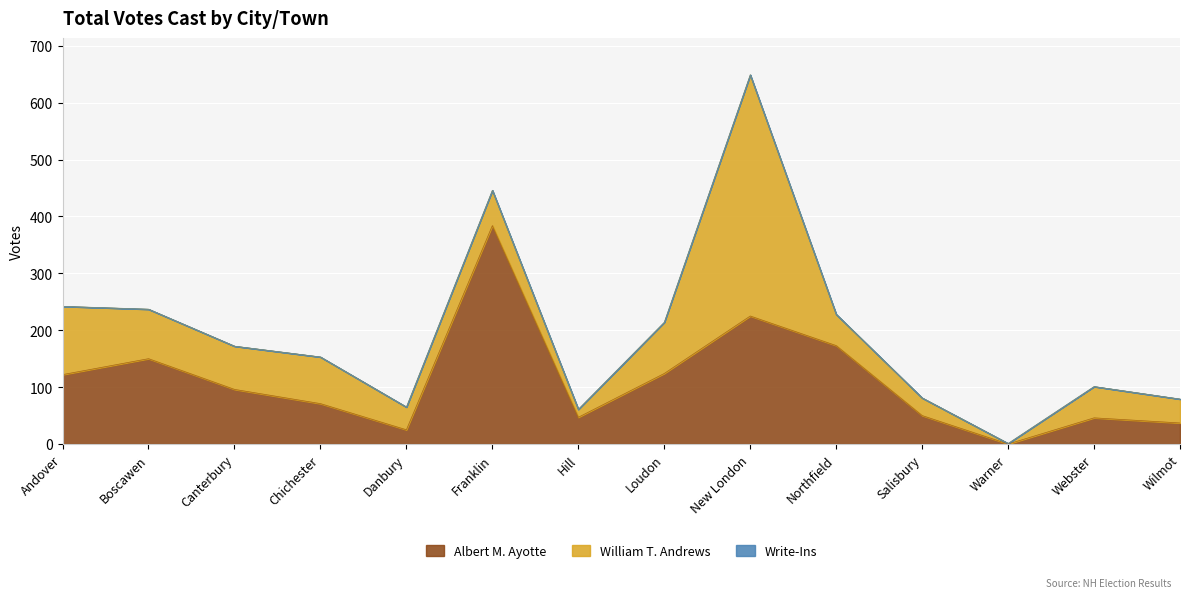

Which series changed the most between Canterbury and New London?

William T. Andrews